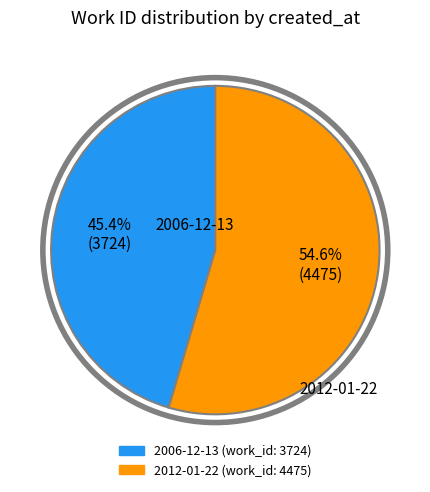

What percentage is the 2012-01-22 slice, to the nearest percent?

55%